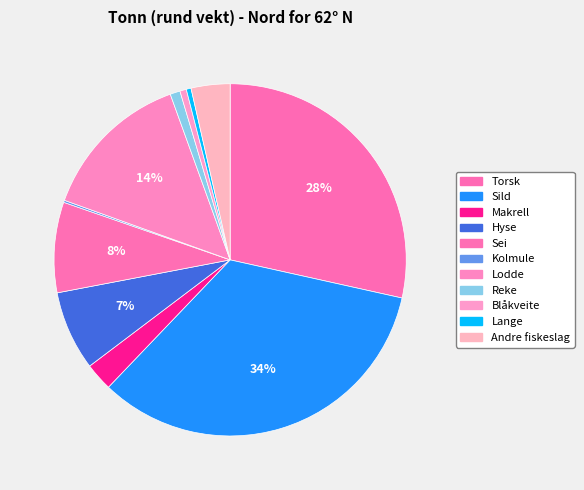

To the nearest percent, what is the difference between the Lange and Torsk slice percentages?

28%